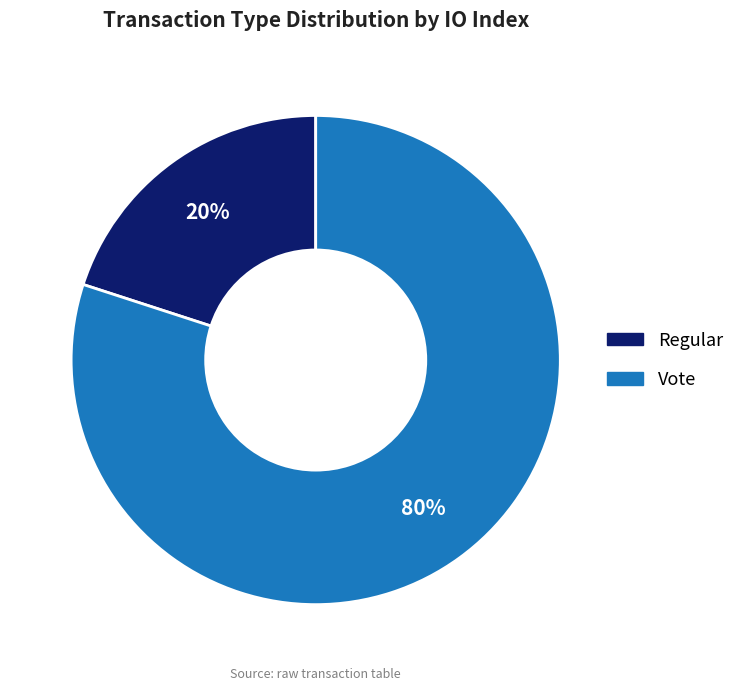

Which slice is the smallest?

Regular